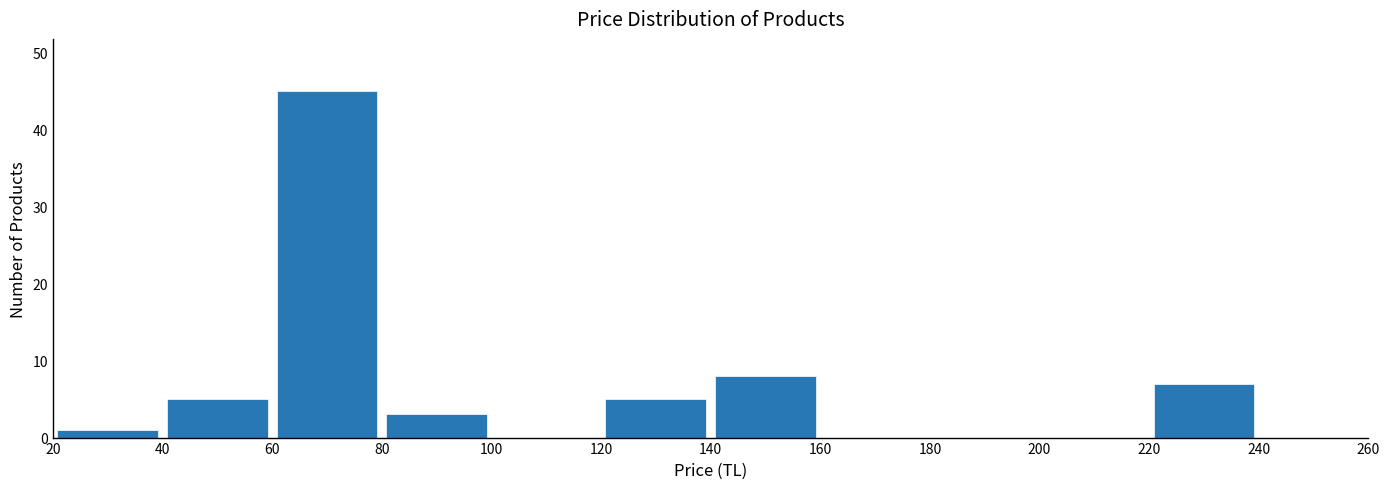

What is the height of the bar covering 220 to 240 on the x-axis? The values are not printed on the chart, so give them approximately, as read against the axis.

7